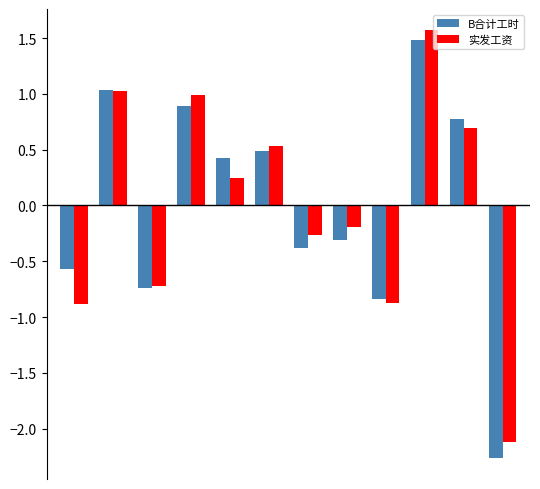

What is the highest value of the B合计工时 series?

1.5